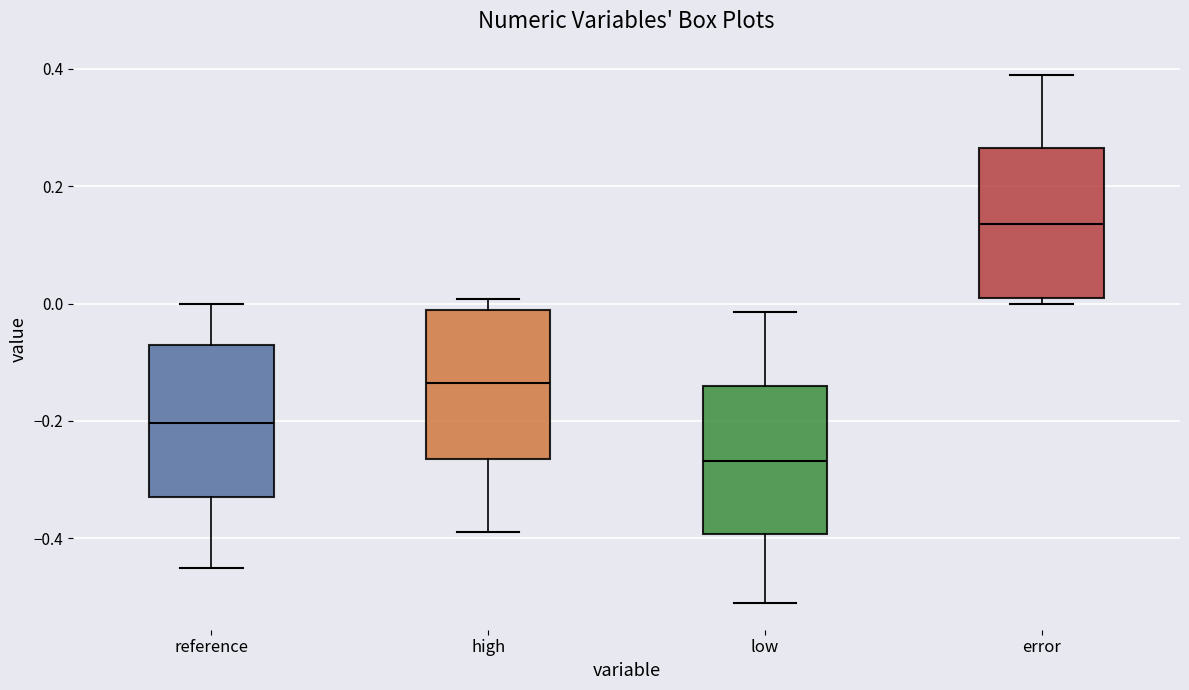

Where is the upper edge of the box for high on the y-axis? The values are not printed on the chart, so give them approximately, as read against the axis.

-0.02